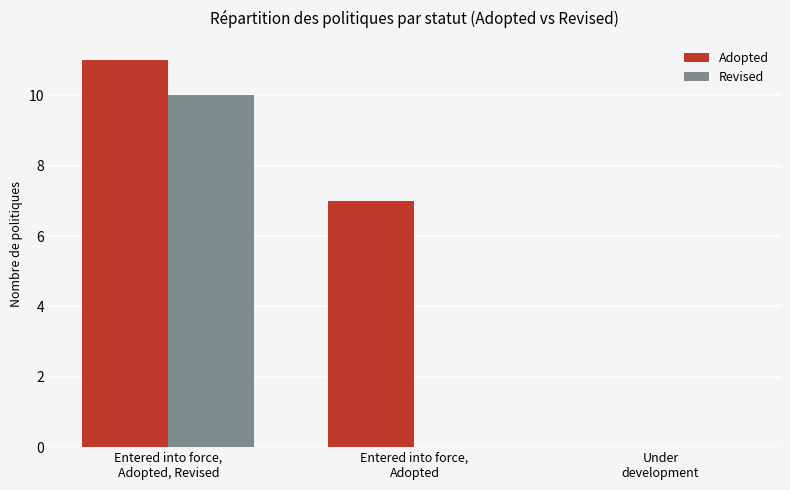

What is the sum of all Adopted values?

18